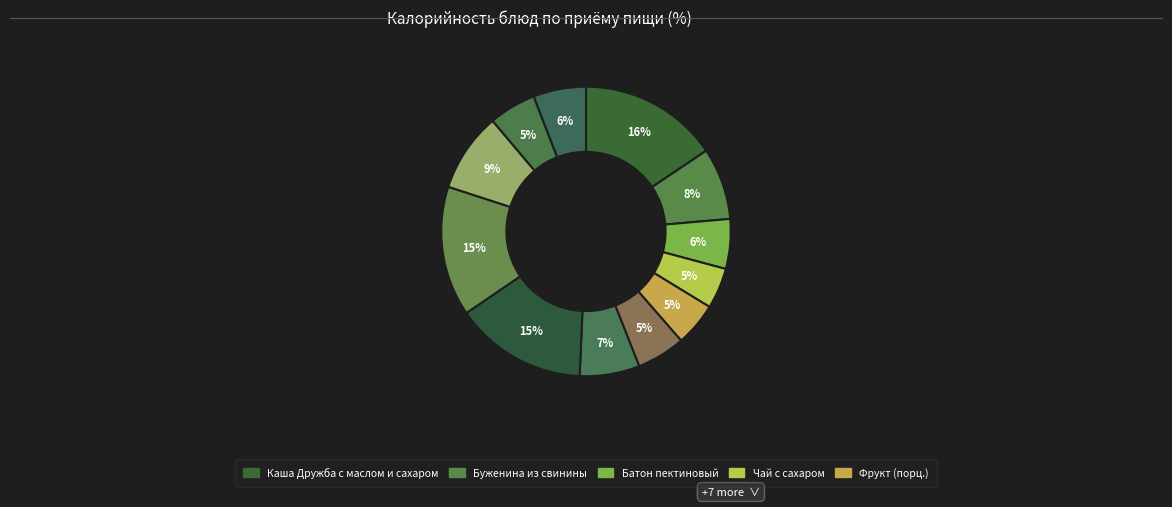

Count the number of slices in the pie.

12